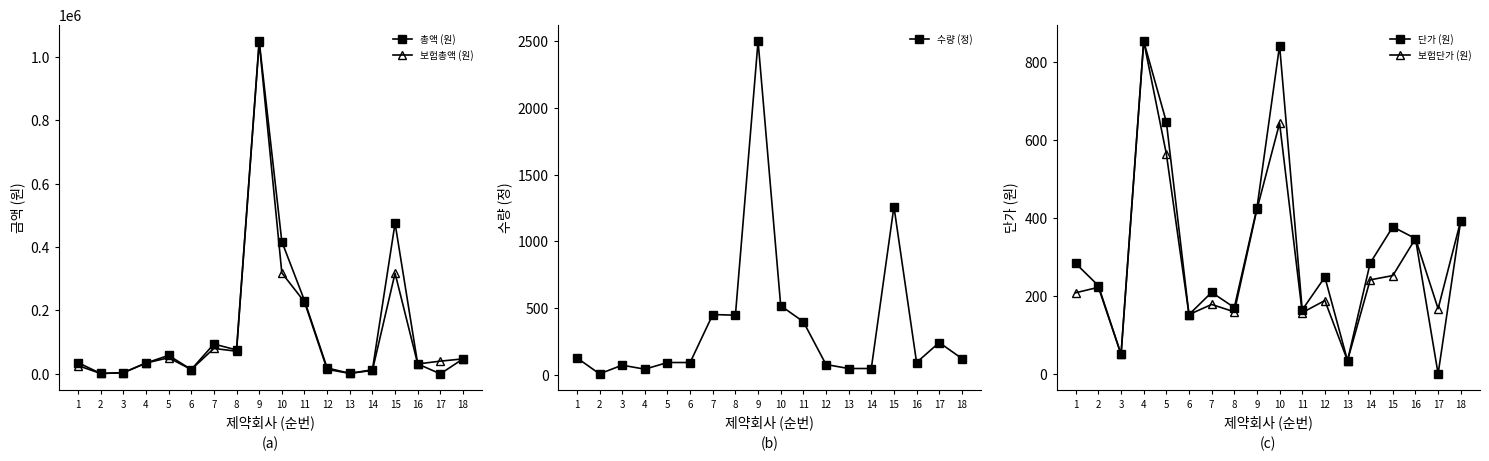

At which label does 수량 (정) first exceed 120?

1